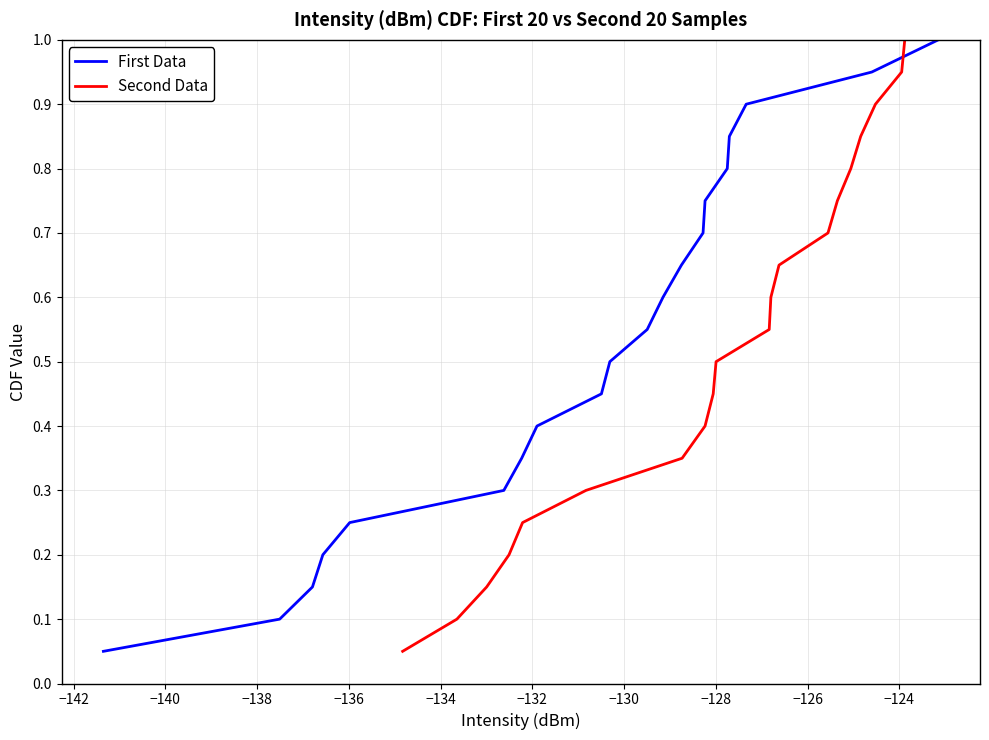

What is the highest value of the First Data series?

1.0